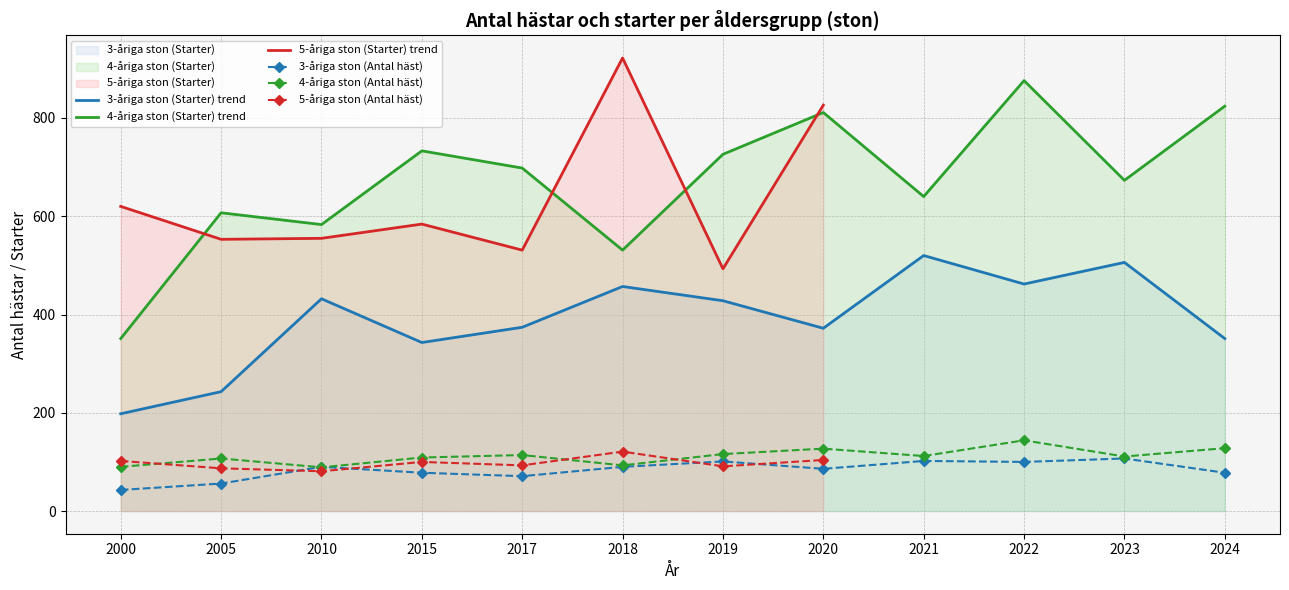

True or false: 3-åriga ston (Starter) trend and 4-åriga ston (Starter) trend cross at least once.

False